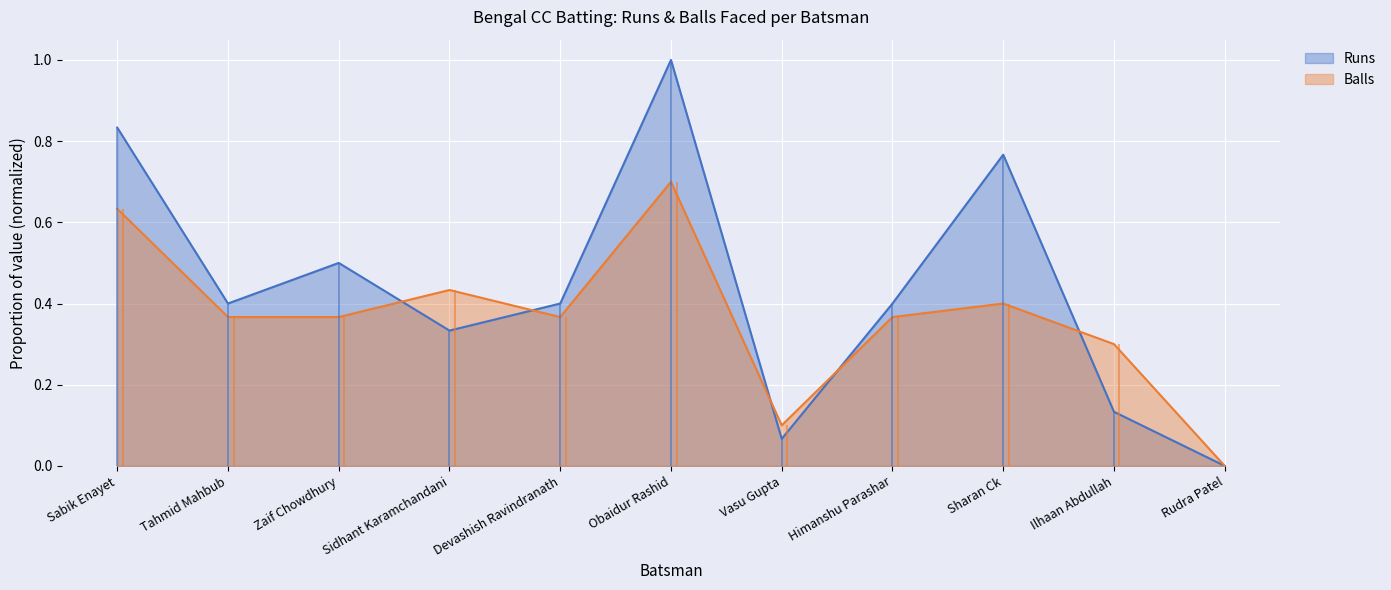

Reading right to left, extract all data points from this chart.

Runs: Rudra Patel=0.0	Ilhaan Abdullah=0.1	Sharan Ck=0.8	Himanshu Parashar=0.4	Vasu Gupta=0.1	Obaidur Rashid=1.0	Devashish Ravindranath=0.4	Sidhant Karamchandani=0.3	Zaif Chowdhury=0.5	Tahmid Mahbub=0.4	Sabik Enayet=0.8
Balls: Rudra Patel=0.0	Ilhaan Abdullah=0.3	Sharan Ck=0.4	Himanshu Parashar=0.4	Vasu Gupta=0.1	Obaidur Rashid=0.7	Devashish Ravindranath=0.4	Sidhant Karamchandani=0.4	Zaif Chowdhury=0.4	Tahmid Mahbub=0.4	Sabik Enayet=0.6